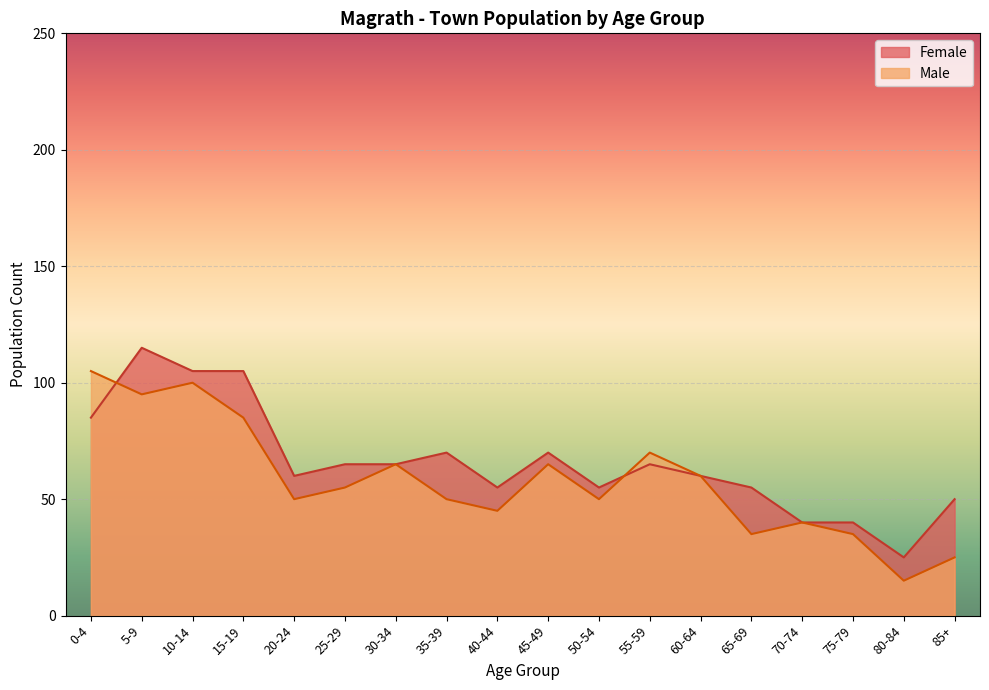

At which label does Female first exceed 65?

0-4